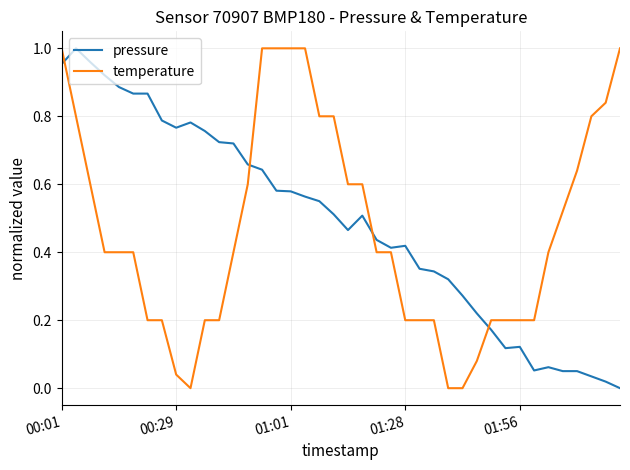

True or false: temperature and pressure intersect in this chart.

True